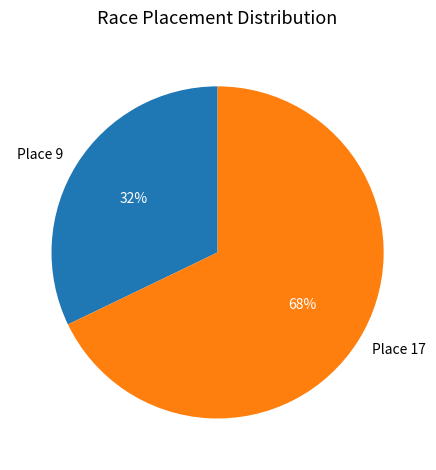

To the nearest percent, what is the average slice percentage?

50%